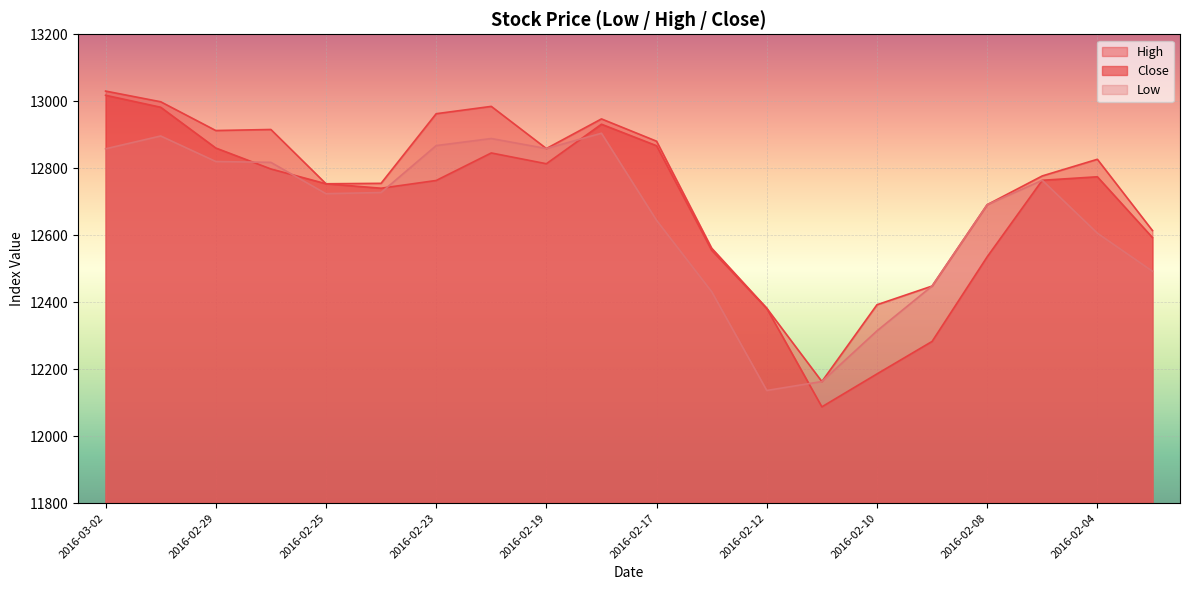

What is the maximum value shown in the chart?

13030.4